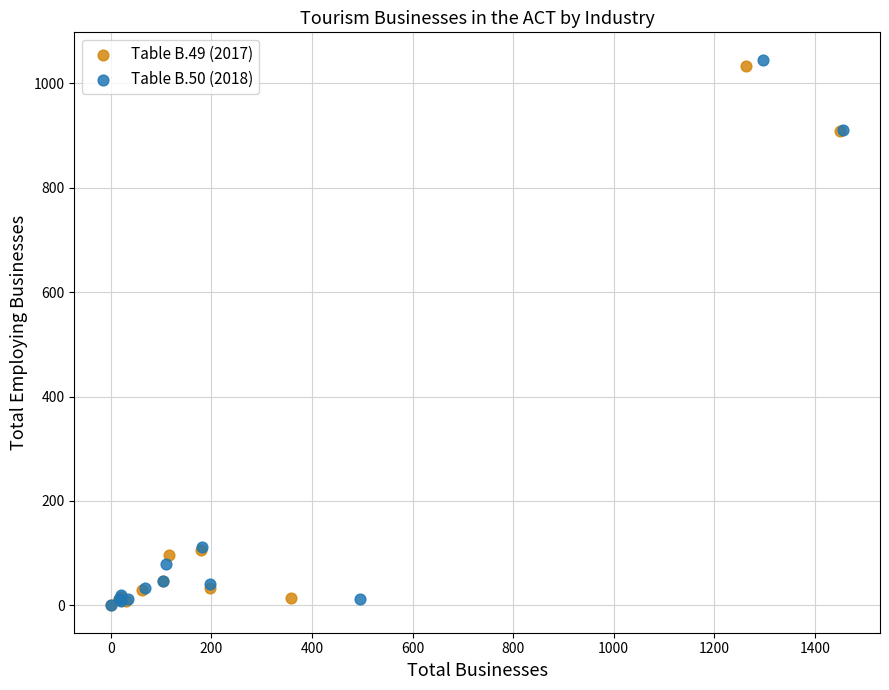

Which series reaches the maximum Y coordinate?

Table B.50 (2018)